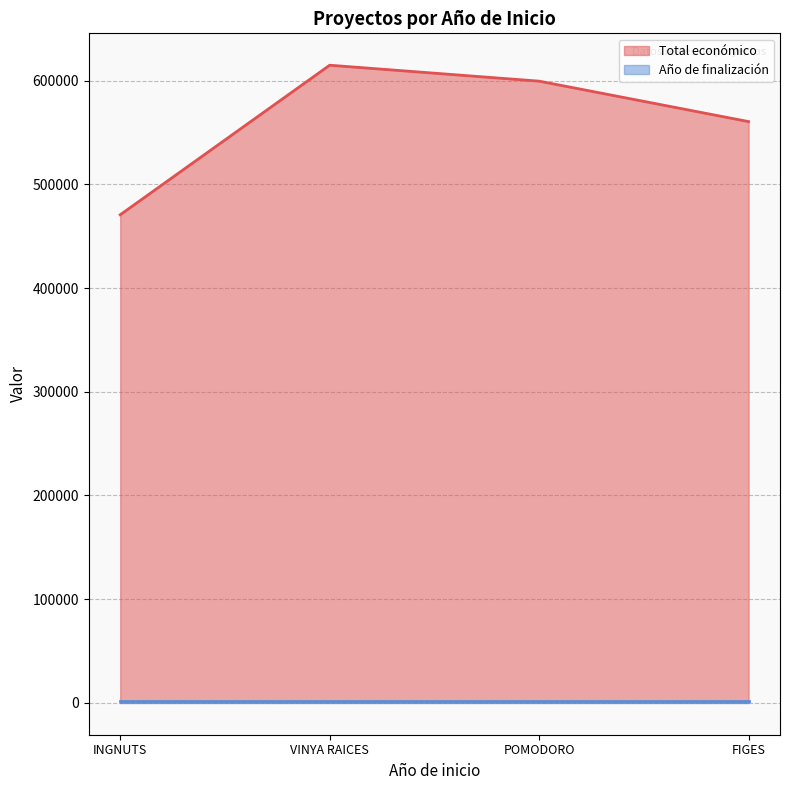

Does the chart have visible grid lines?

Yes